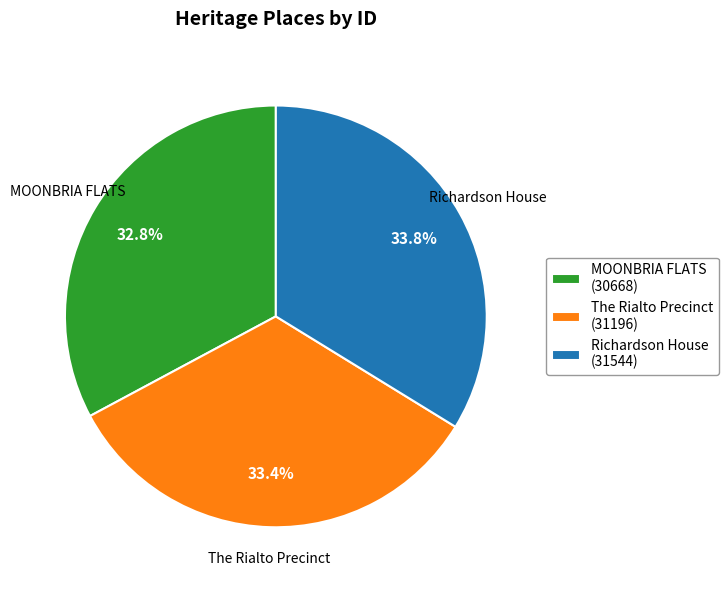

To the nearest percent, what percentage of the pie is Richardson House?

34%